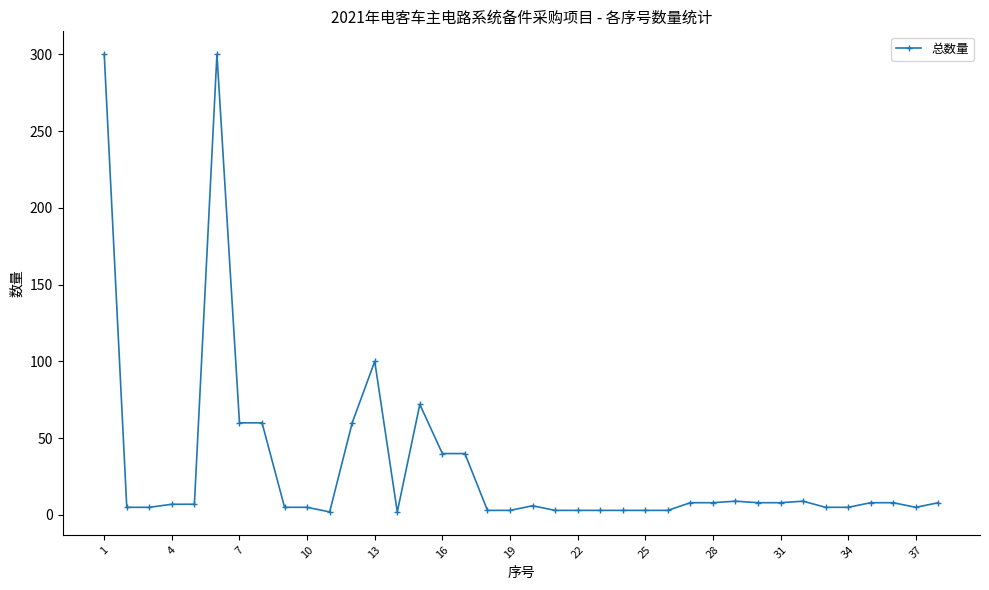

What is the greatest value displayed?

300